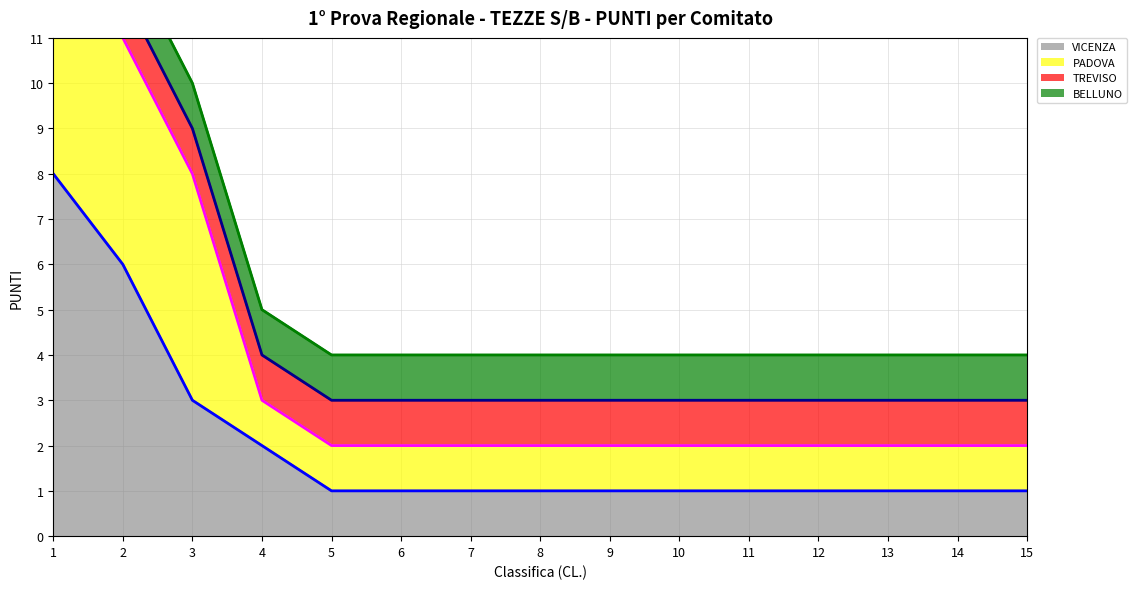

How many data points in BELLUNO (line) are above 4?

4